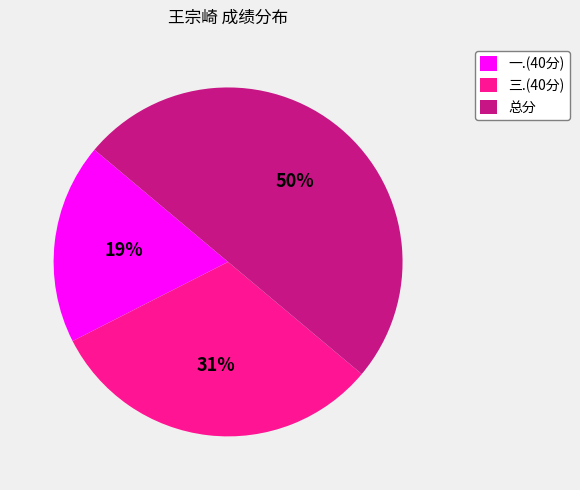

How many slices are in this pie chart?

3